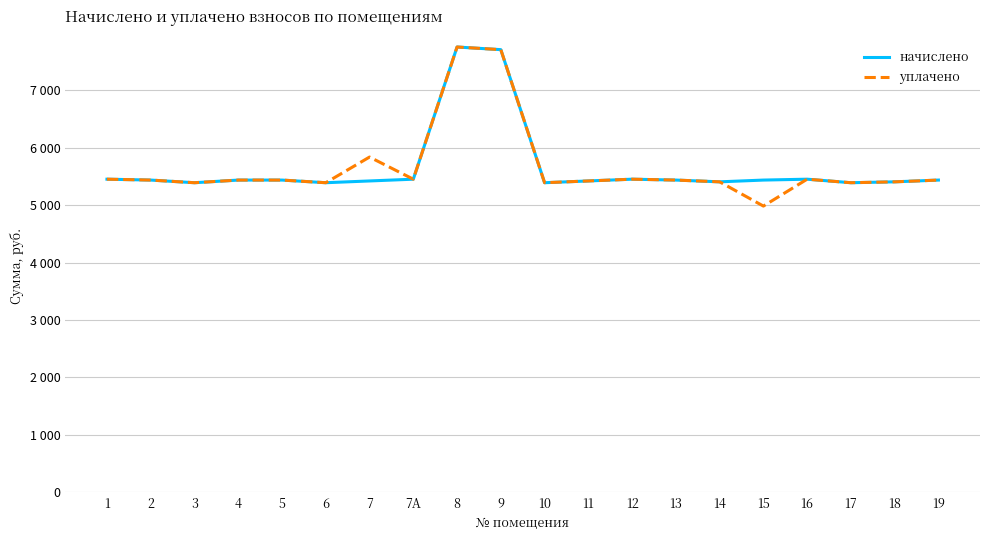

True or false: уплачено has a value of 8782.8 at 10.

False